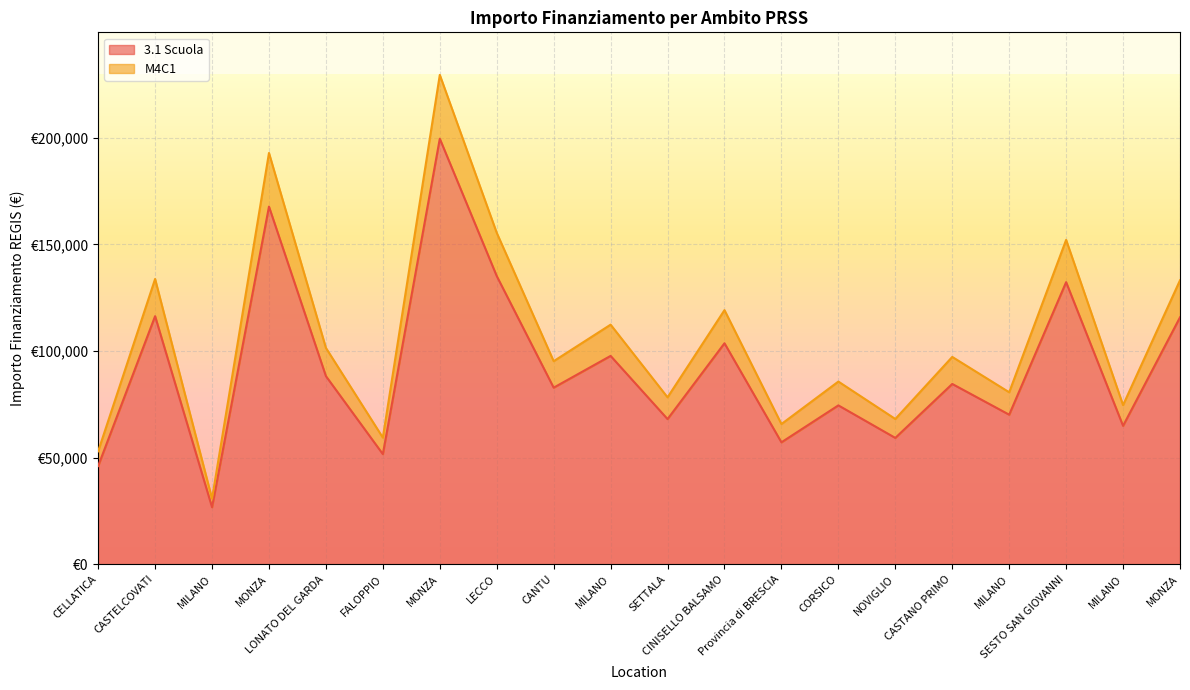

How many data points does each series have?

20